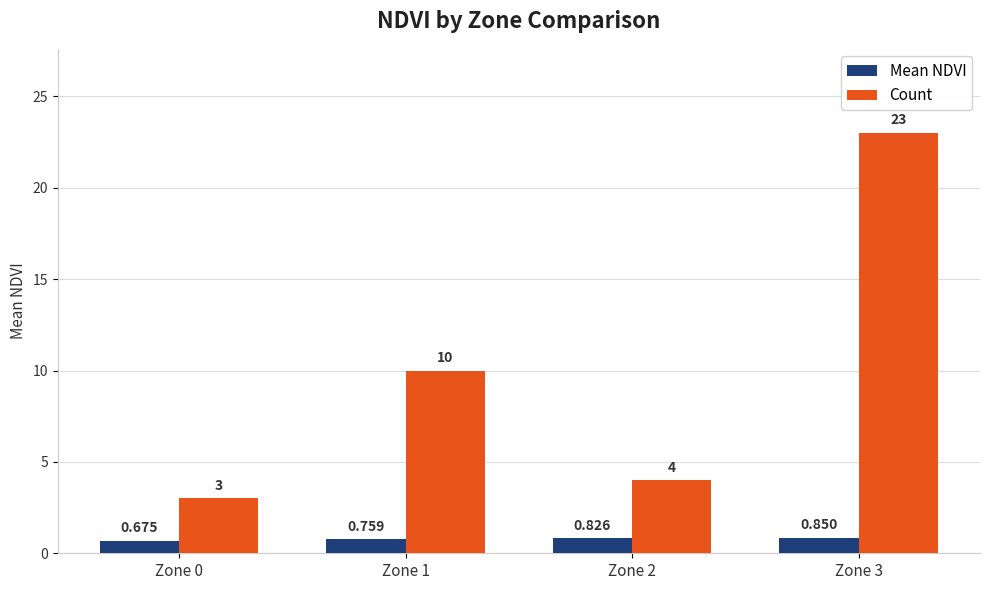

Is the value of Count at Zone 0 greater than the value of Mean NDVI at Zone 2?

Yes